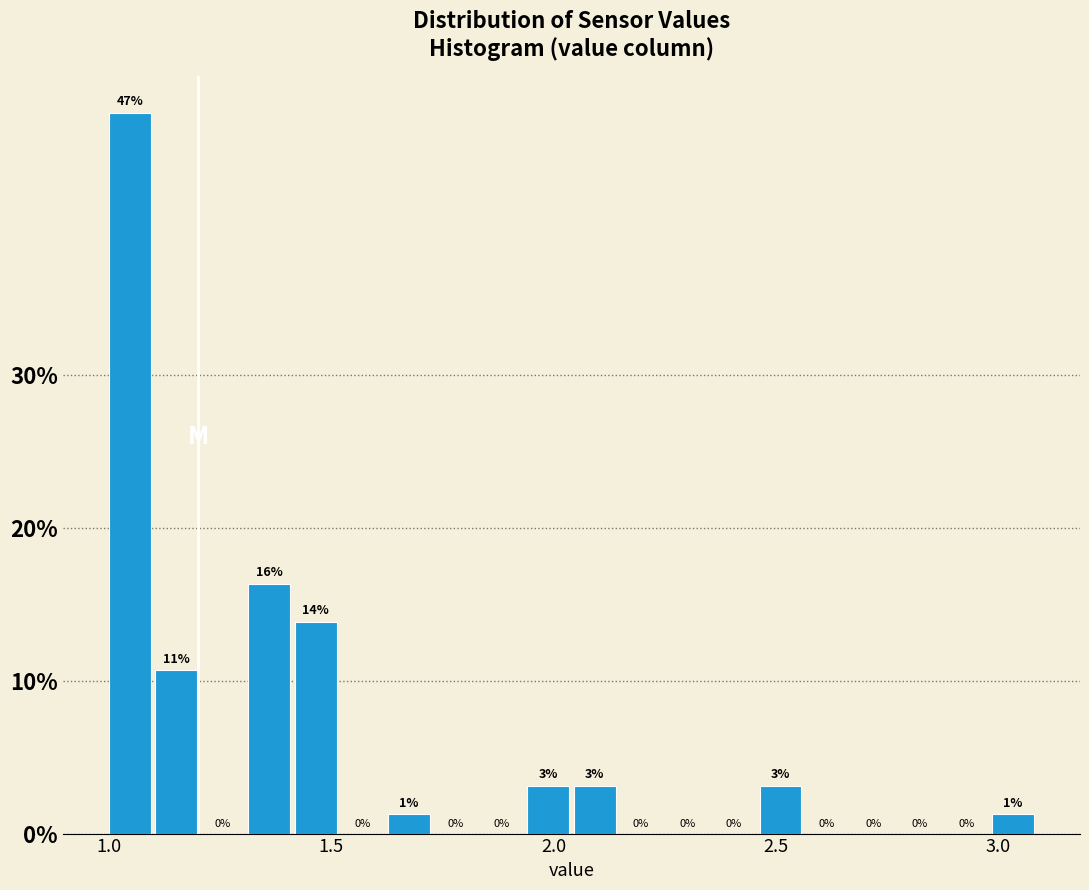

Read against the x-axis, roughly where is the centre of the tallest bar?

1.05